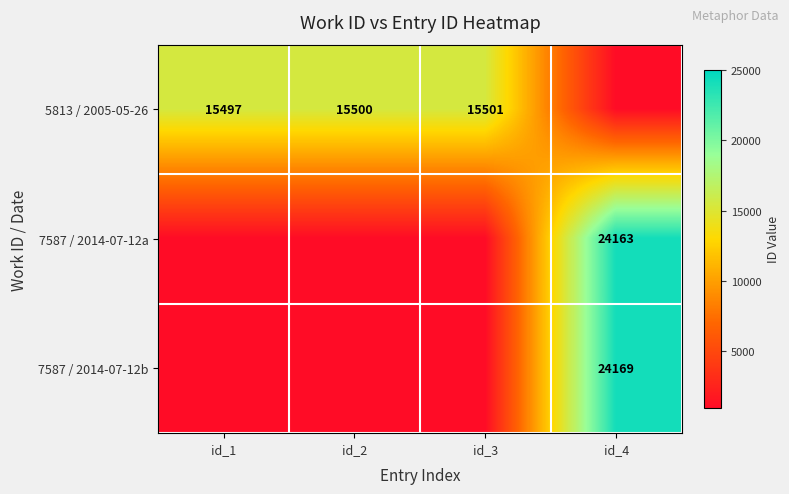

The value of 5813 / 2005-05-26 at id_2 is 15500. True or false?

True